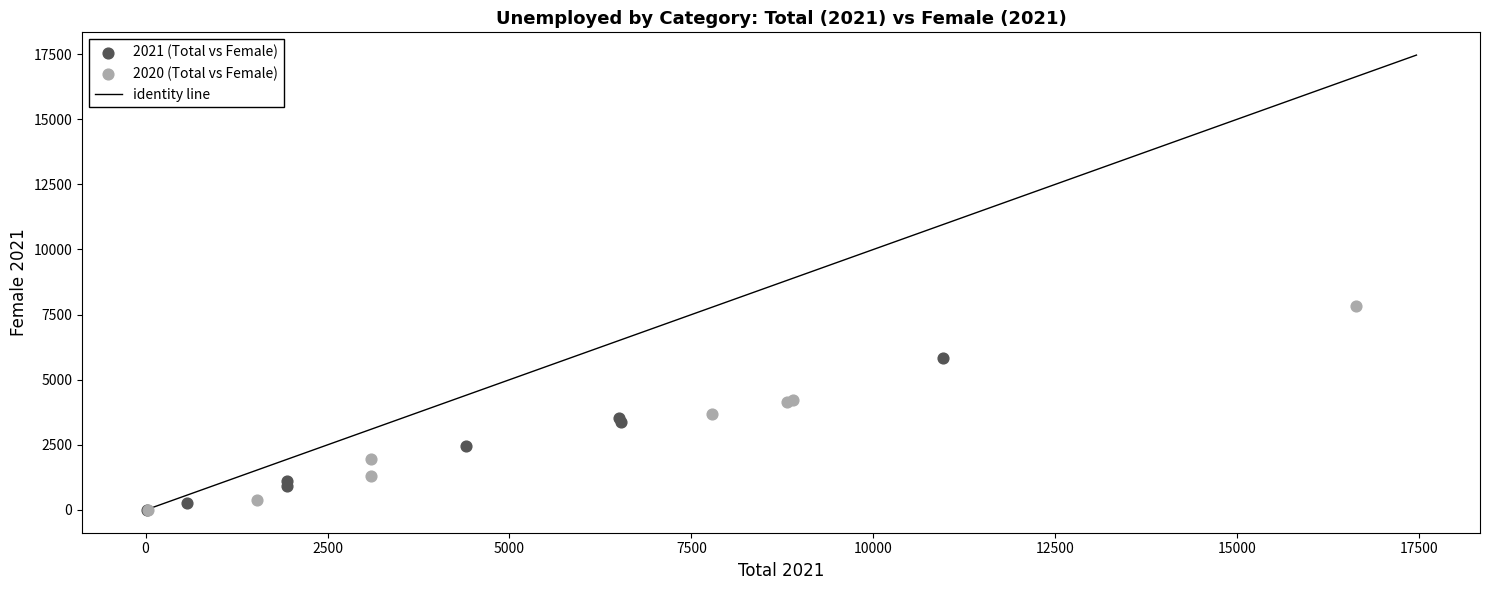

Which series contains the highest Y value?

2020 (Total vs Female)